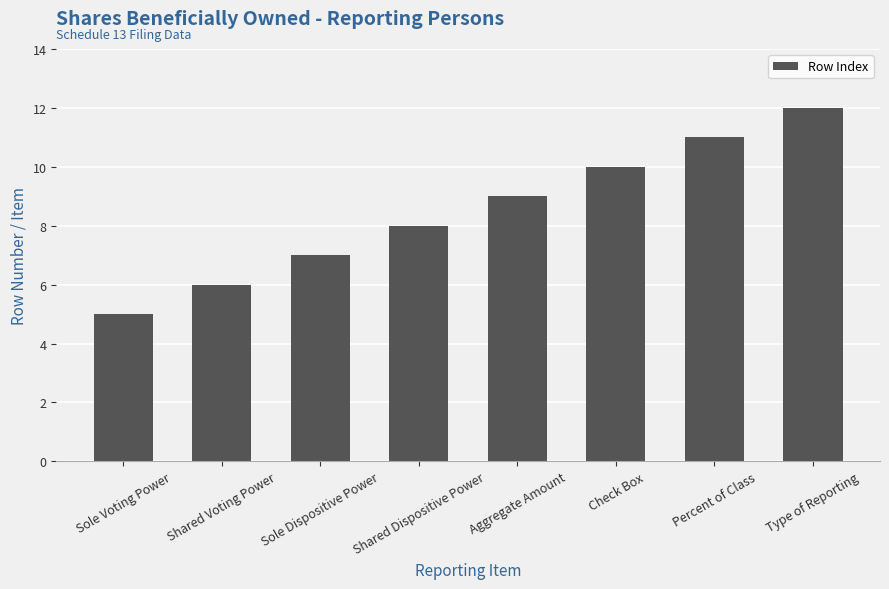

What is the label of the 6th bar from the left?

Check Box